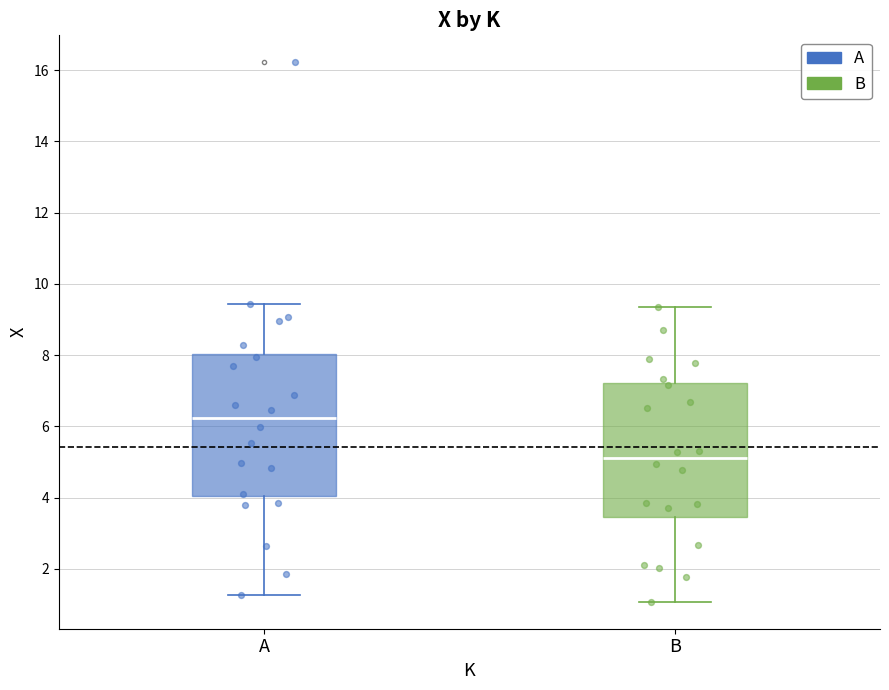

Where does the lower whisker of the box for A end on the y-axis? The values are not printed on the chart, so give them approximately, as read against the axis.

1.2